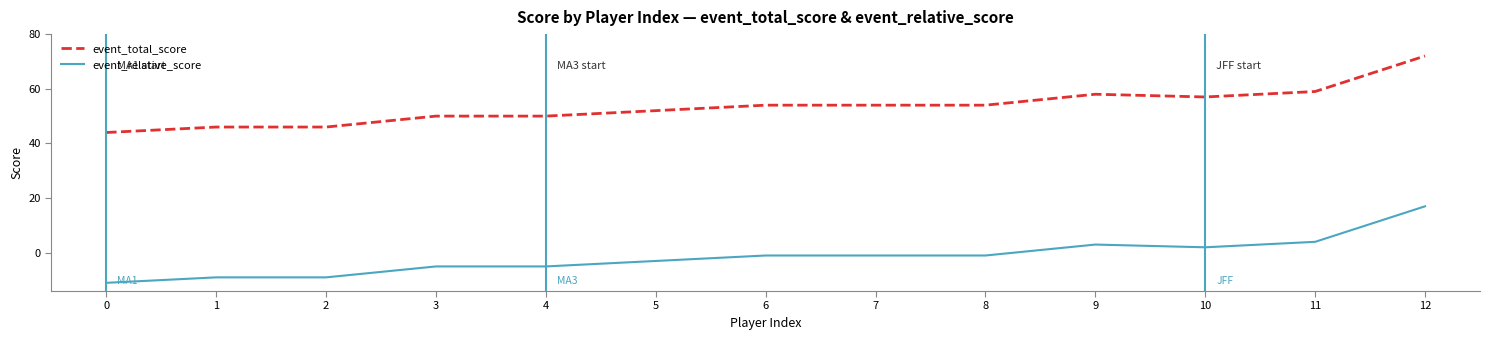

What is the difference between the second highest and minimum values in the event_relative_score series?

15